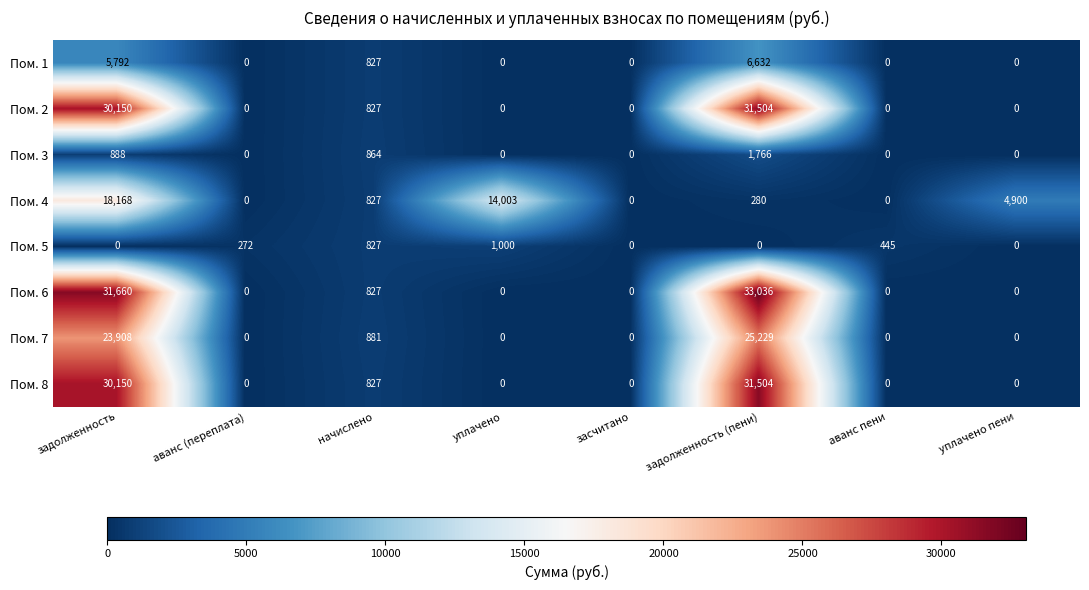

Where is Пом. 2 nearest to the value 15752?

задолженность